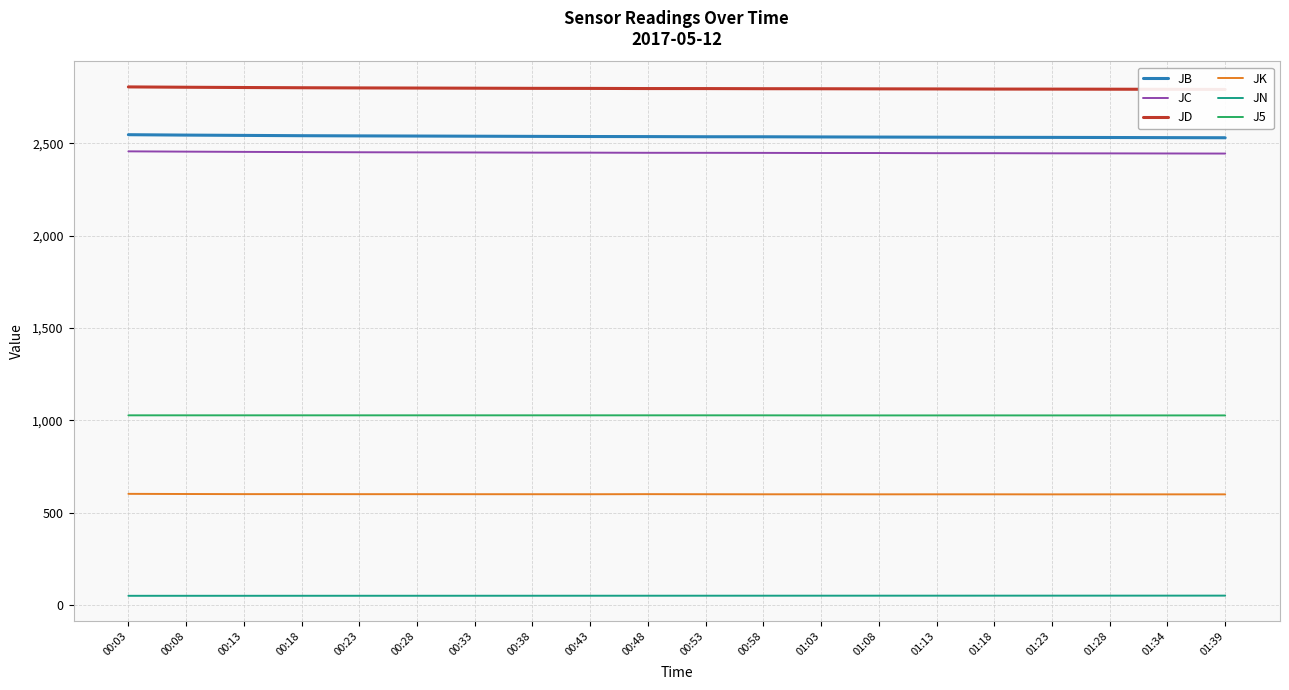

What is the difference between the maximum and minimum values in the JN series?

1.0